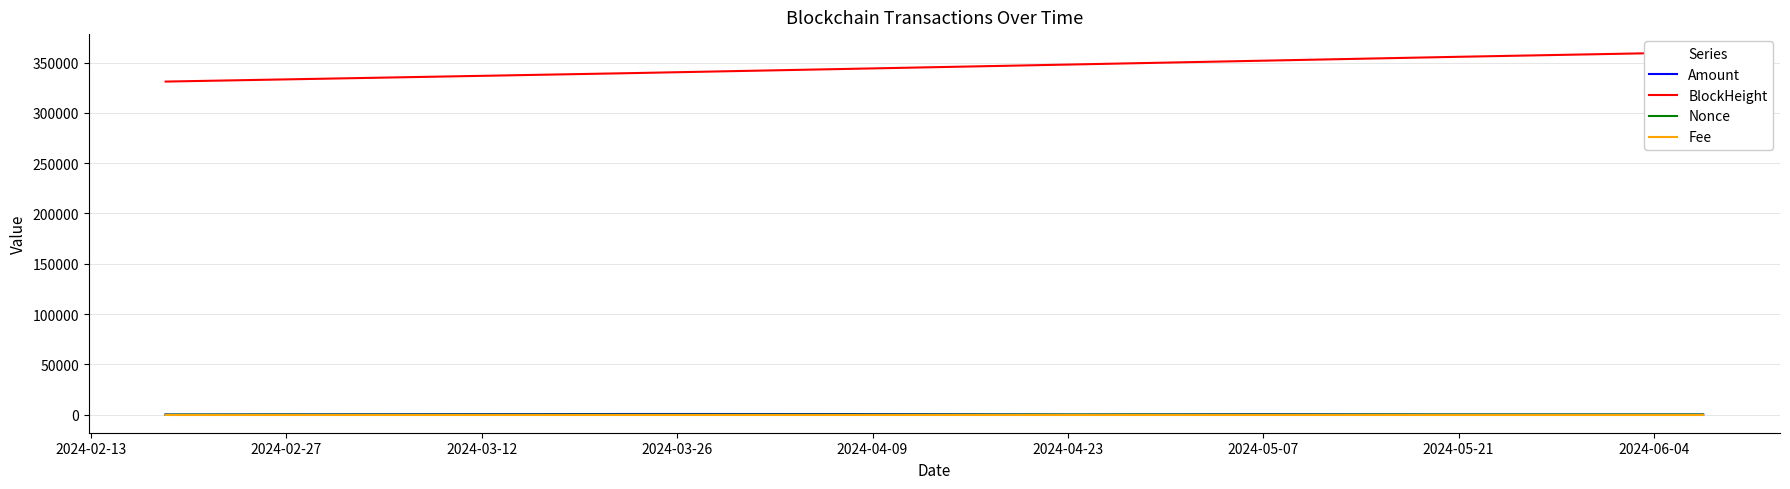

True or false: Amount has more than 1 interior local peaks.

True